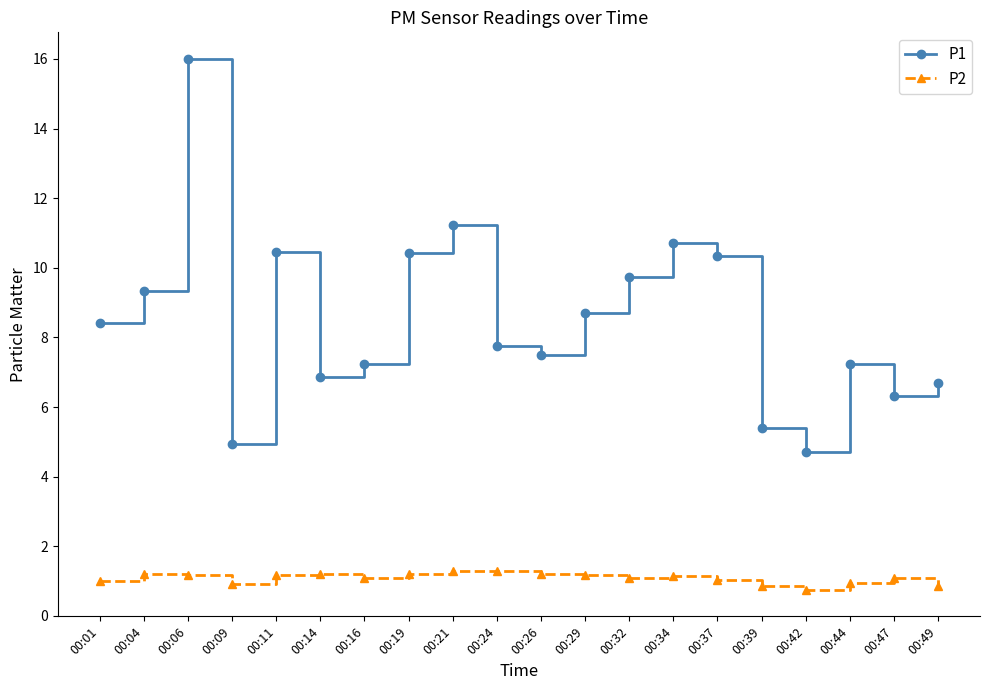

True or false: P2 and P1 cross at least once.

False